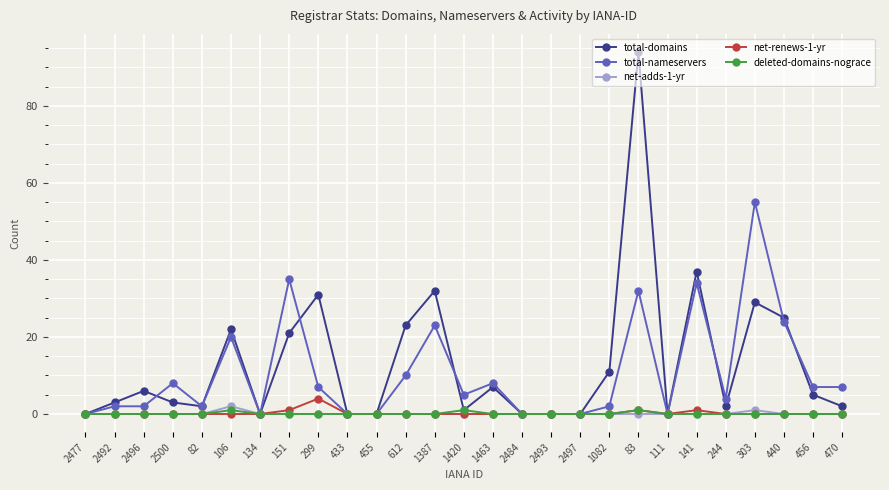

What position from the right is 2497?

10